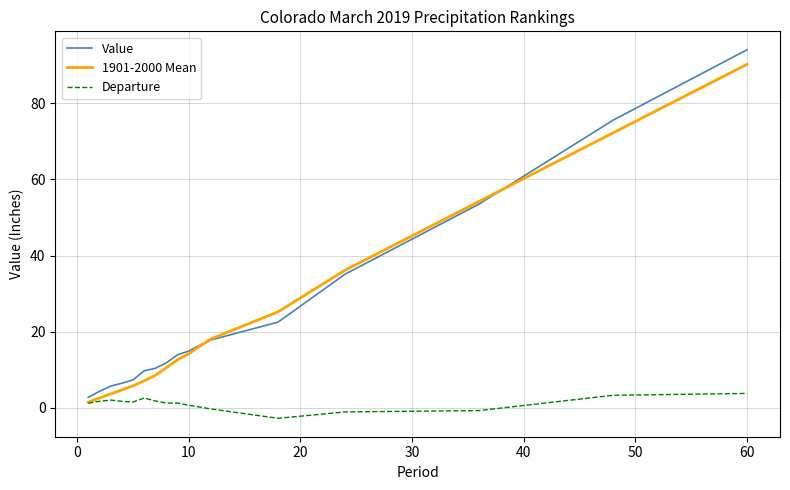

What is the minimum value shown in the chart?

-2.7